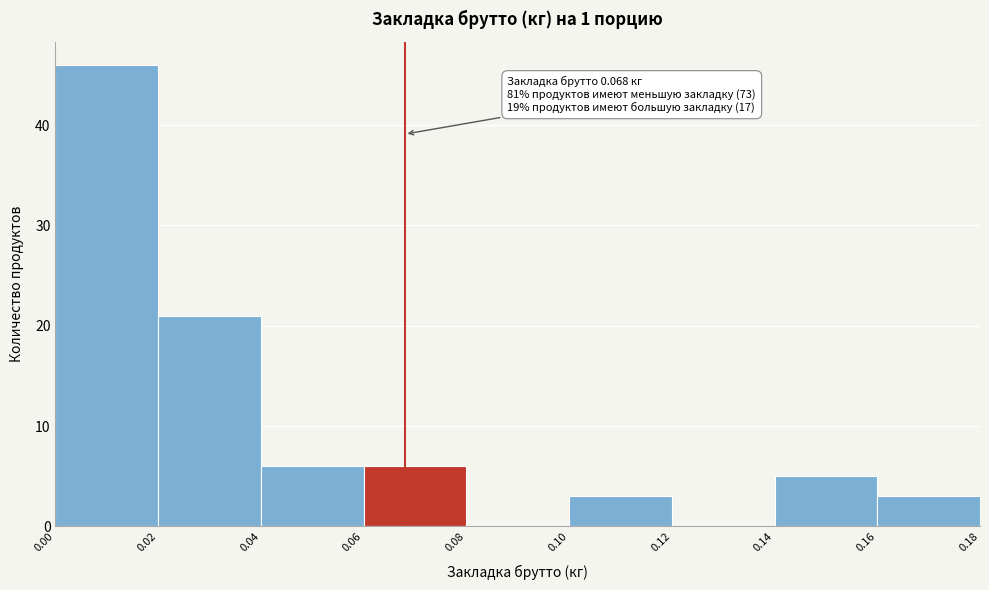

Over which range of the x-axis is the bar tallest?

0.00 to 0.02